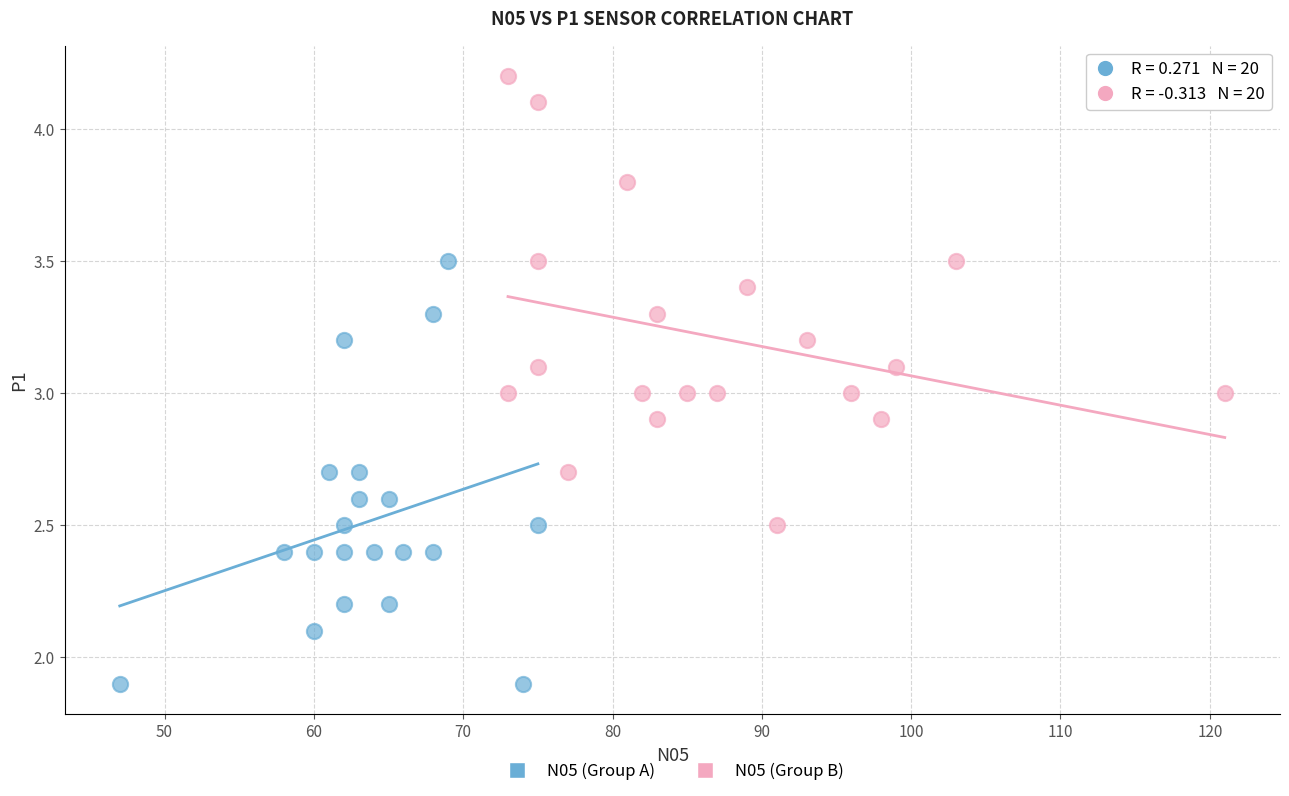

What are all the series names shown in the legend?

N05 (Group A), N05 (Group B)